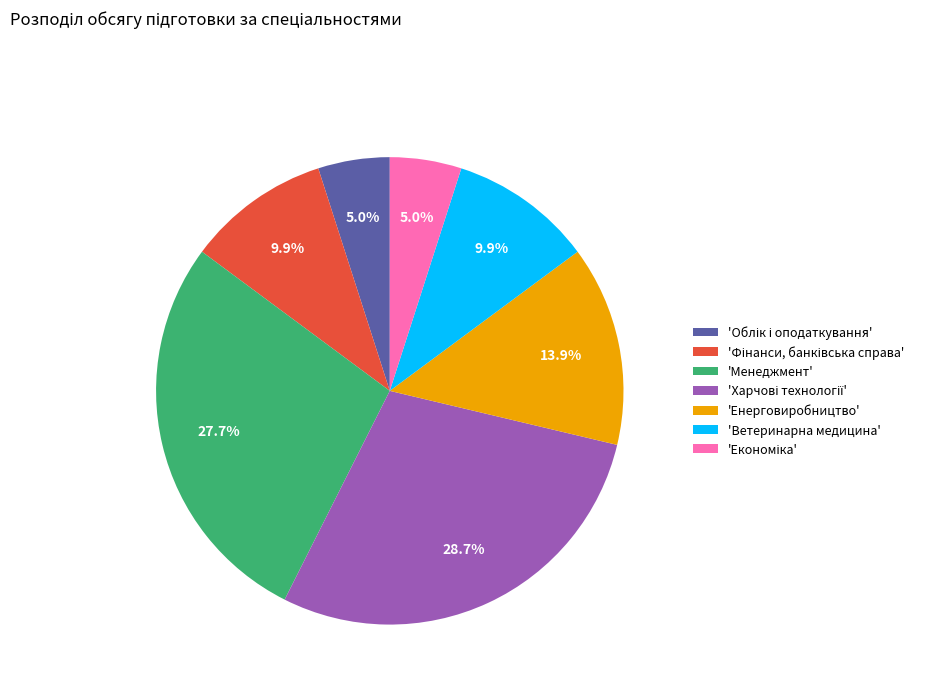

Combined, what portion of the pie is 'Ветеринарна медицина' and 'Енерговиробництво'?

23.8%